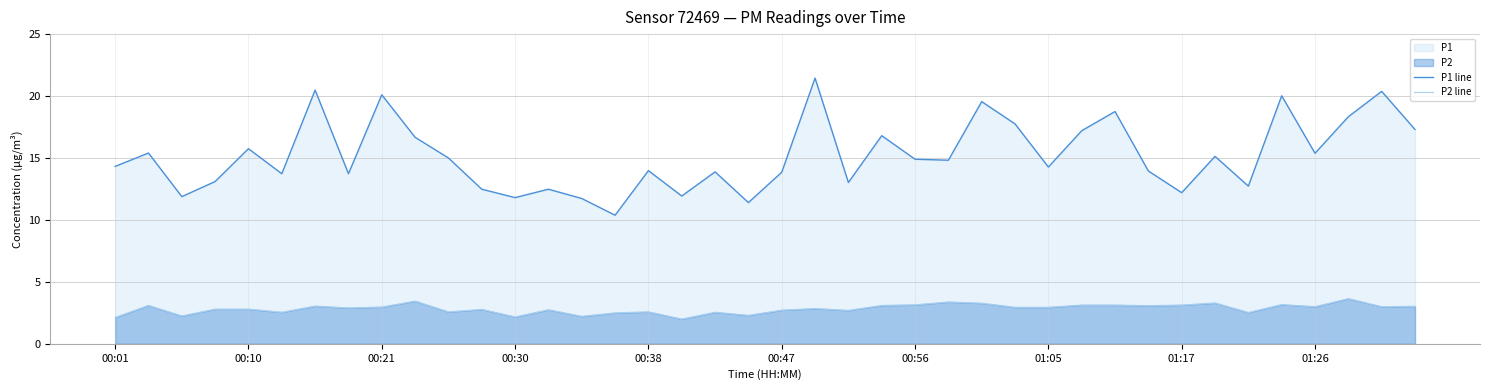

What is the minimum value for P1 line?

10.4